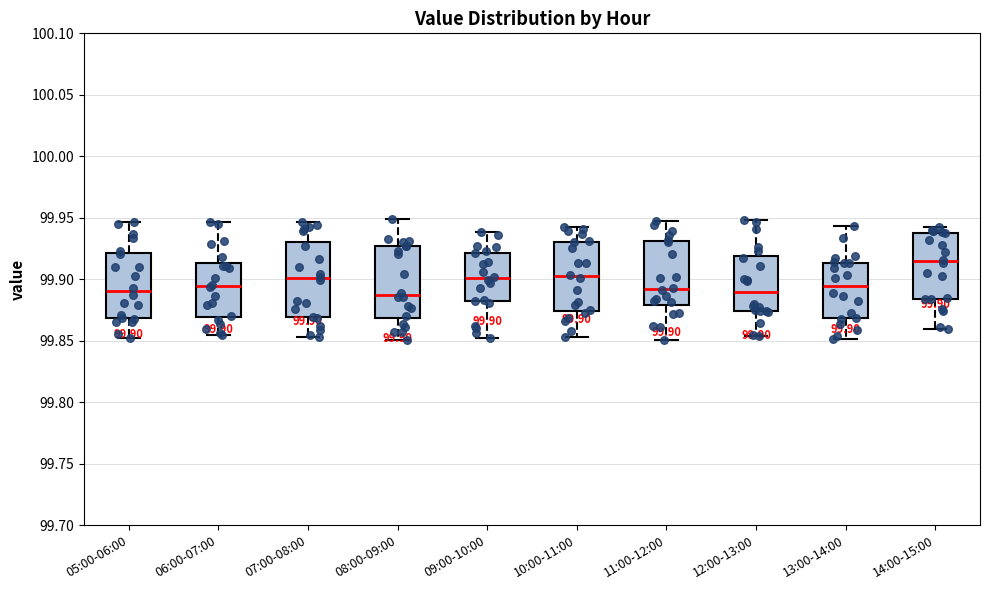

Which box's median line is the highest?

14:00-15:00